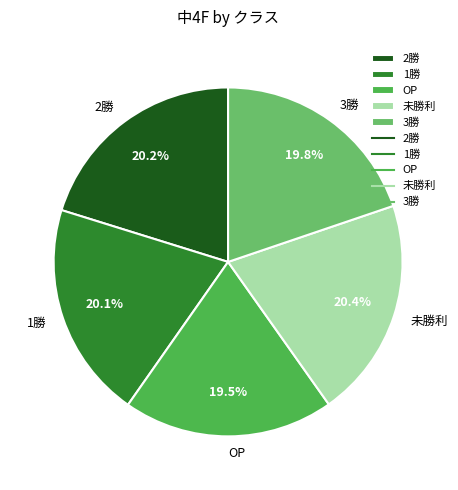

What is the ratio of the value at OP to the value at 3勝?

1.0